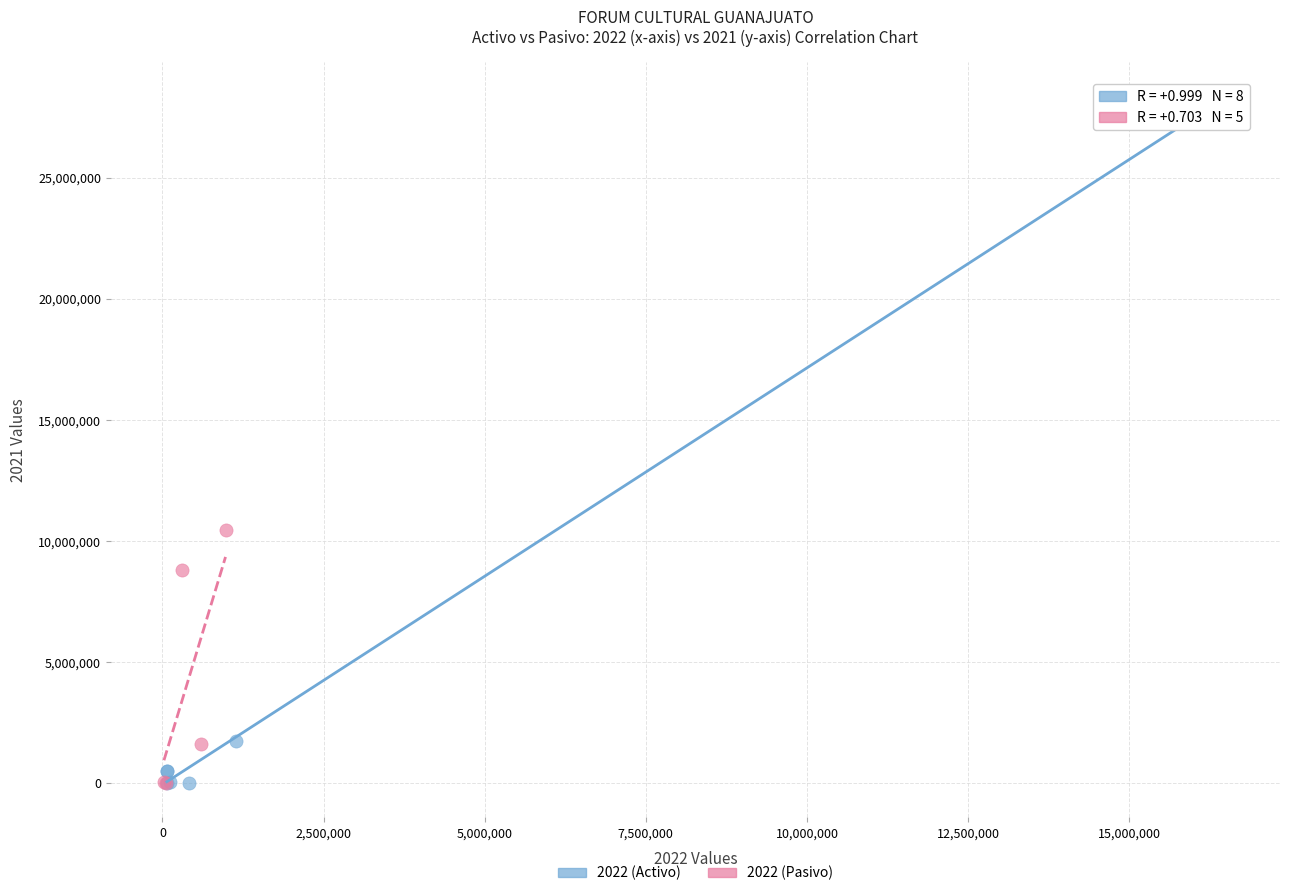

What are all the series names shown in the legend?

2022 (Activo), 2022 (Pasivo)